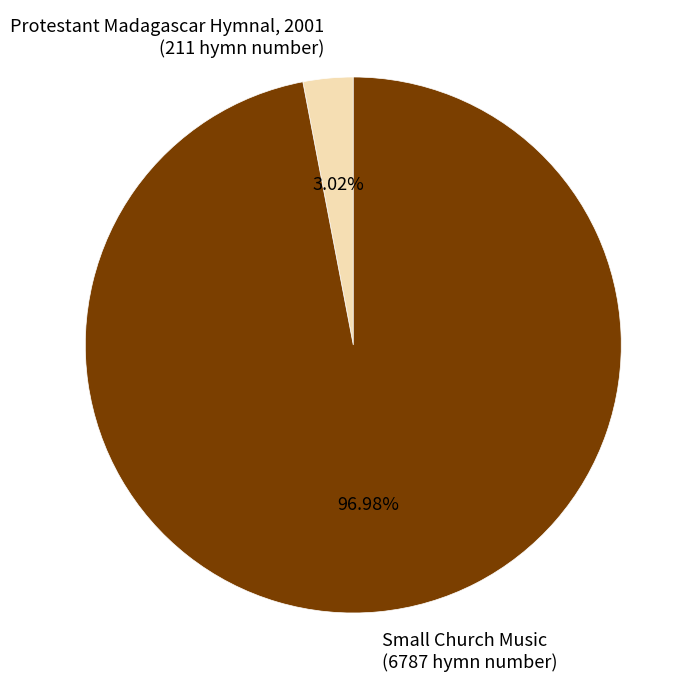

What percentage is the Protestant Madagascar Hymnal, 2001 slice, to the nearest percent?

3%